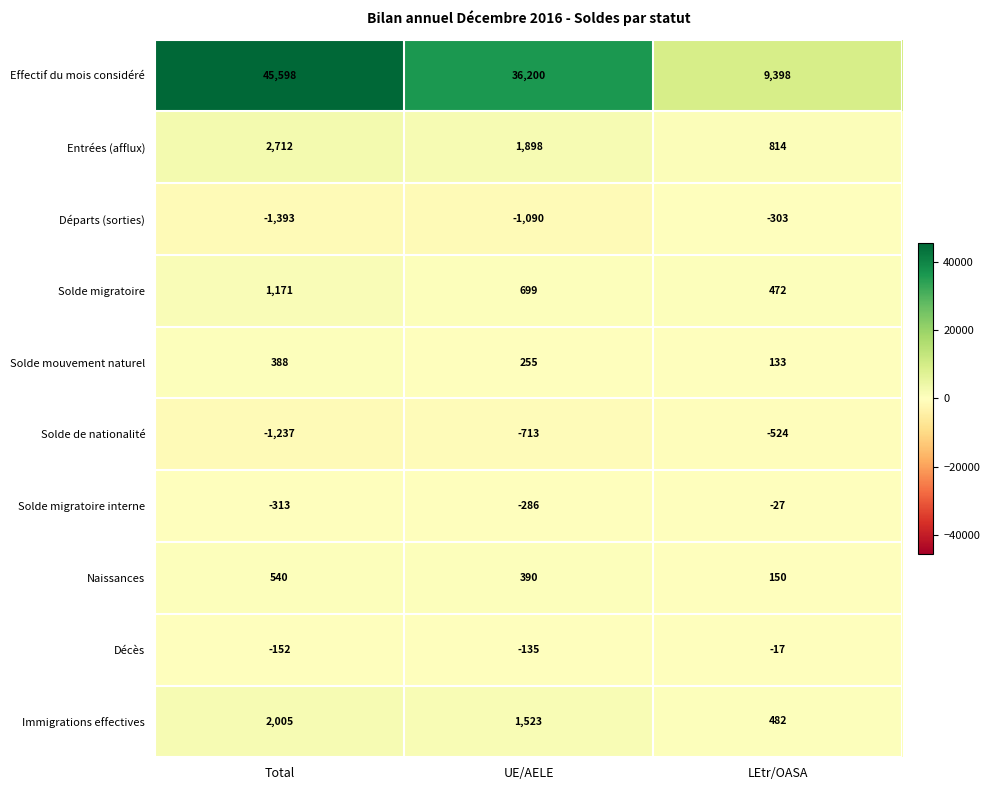

Which category has the lowest value across all series?

Total